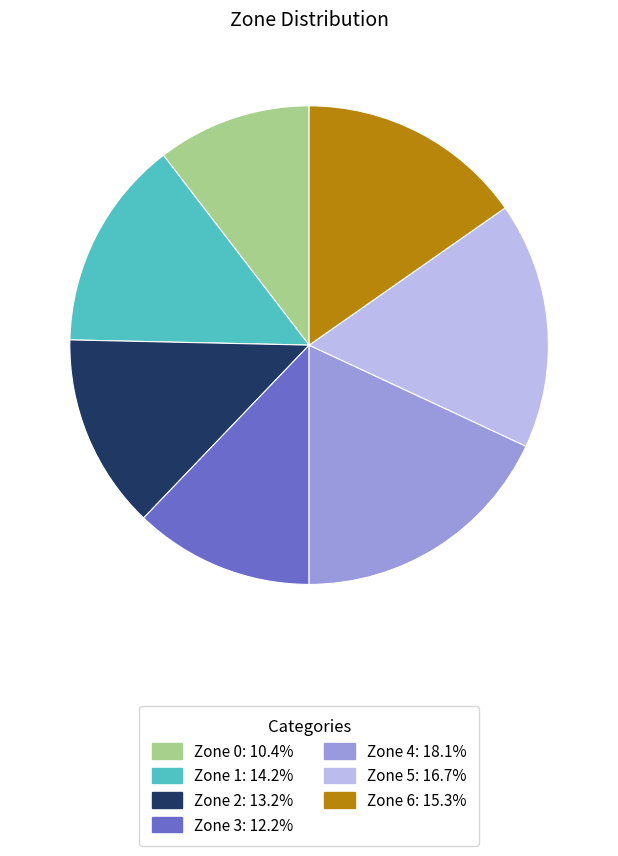

Is the sum of Zone 0 and Zone 3 greater than half?

No